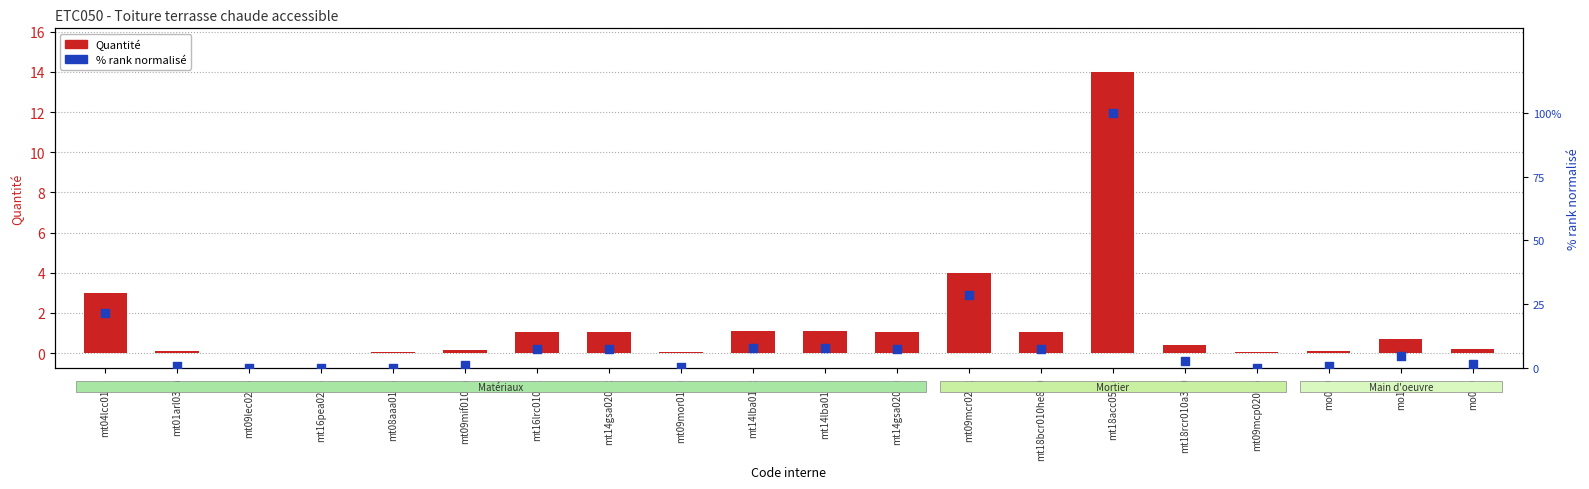

What is the total value across all series at mt18bcr010he800?

8.6